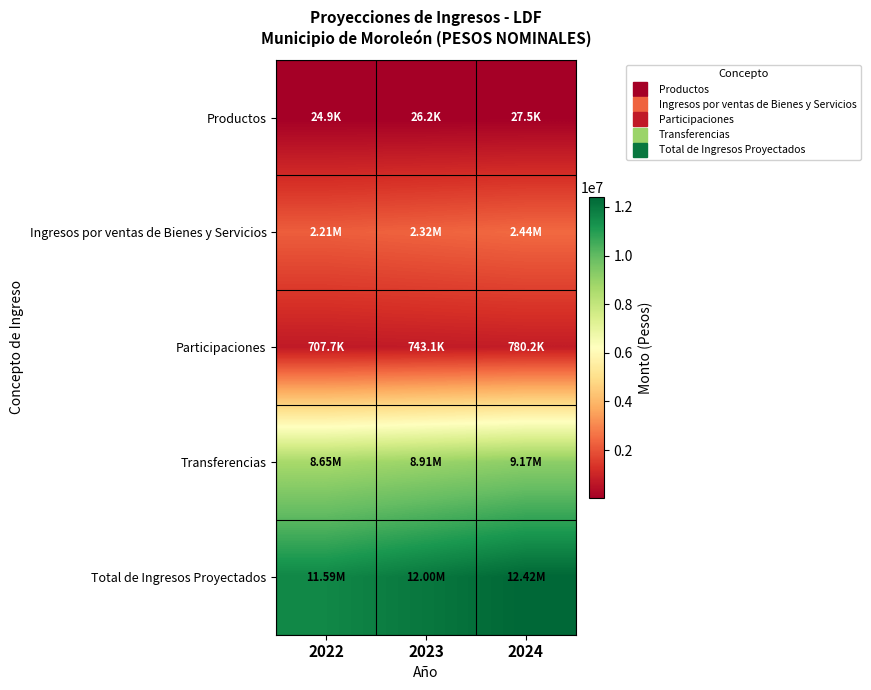

Which category has the lowest value across all series?

2022